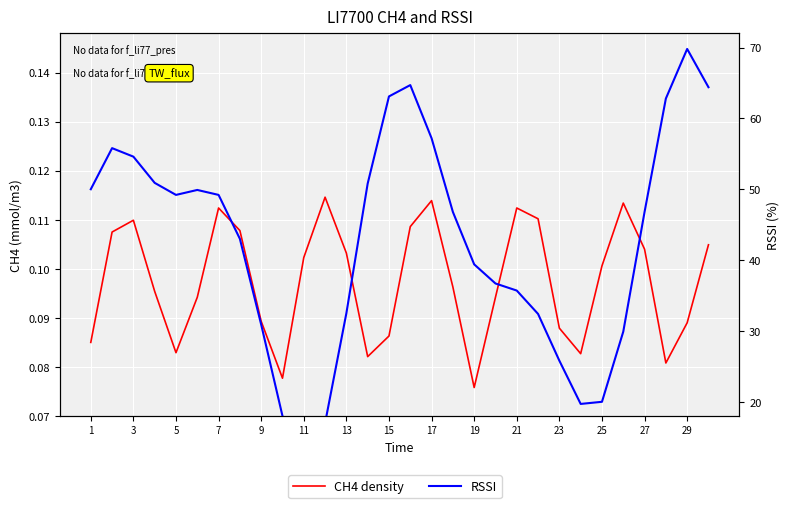

Rank the series by their maximum value, from lowest to highest.

CH4 density, RSSI